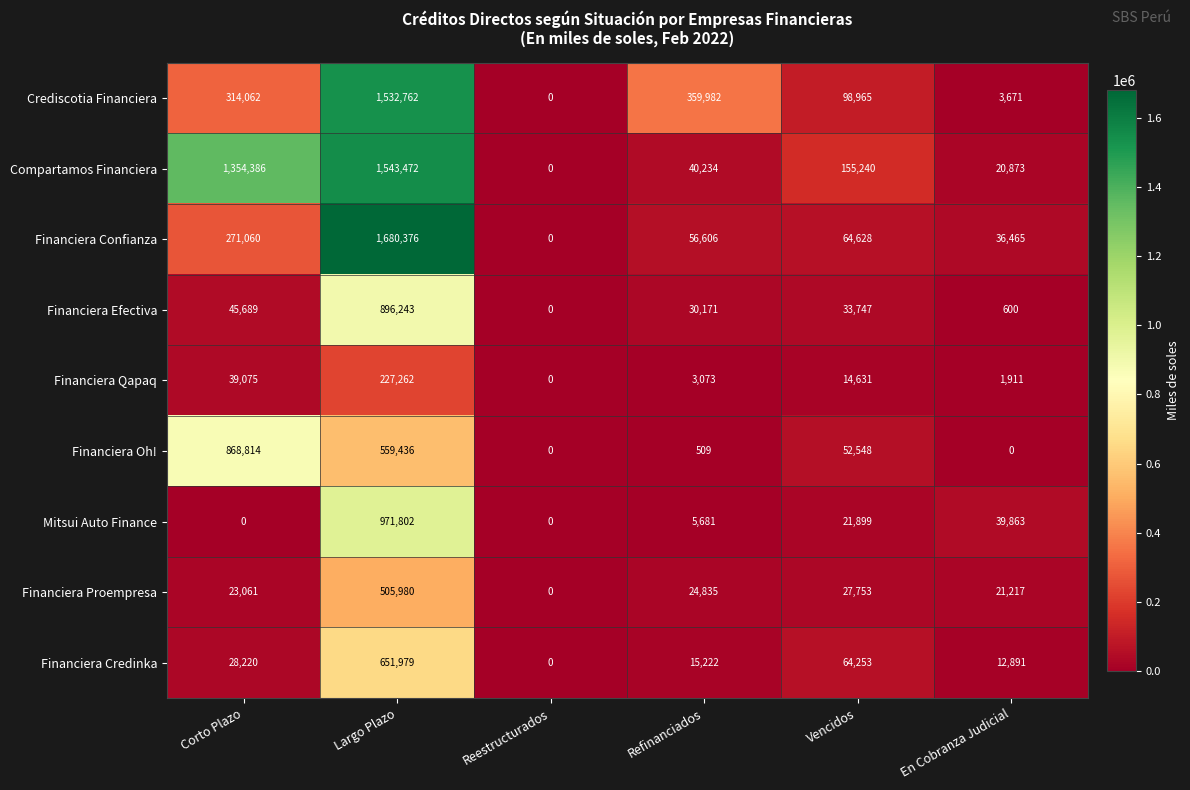

What is the total value across all series at Refinanciados?

536313